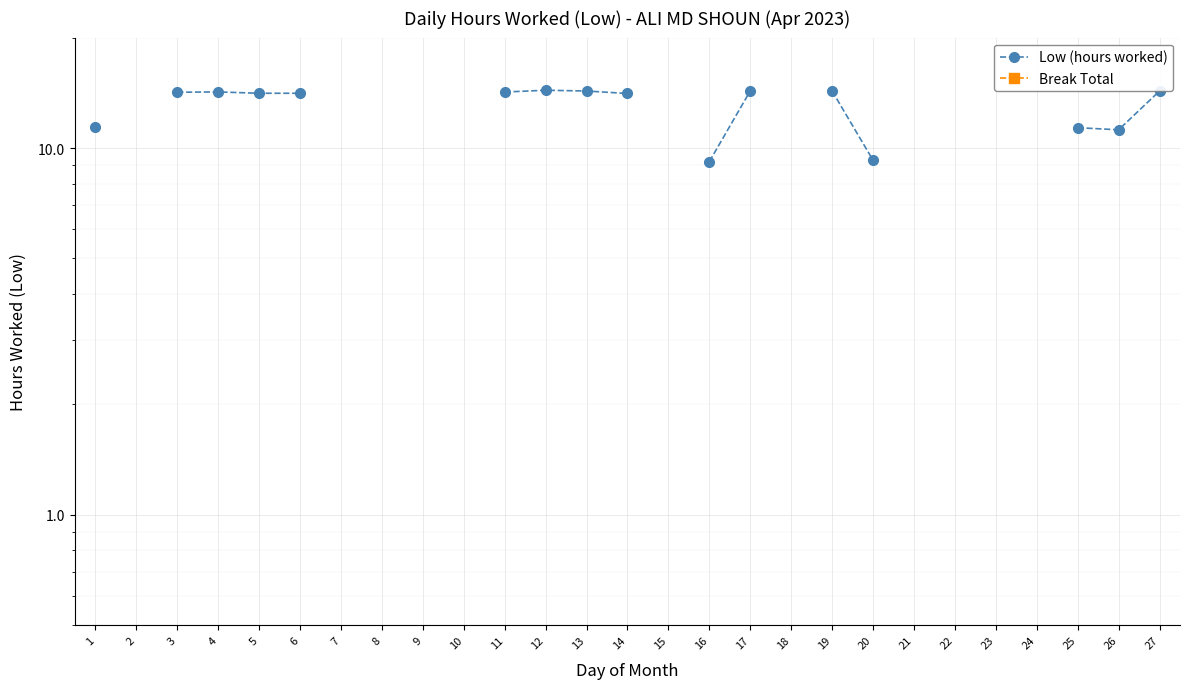

How many distinct data groups are displayed?

2